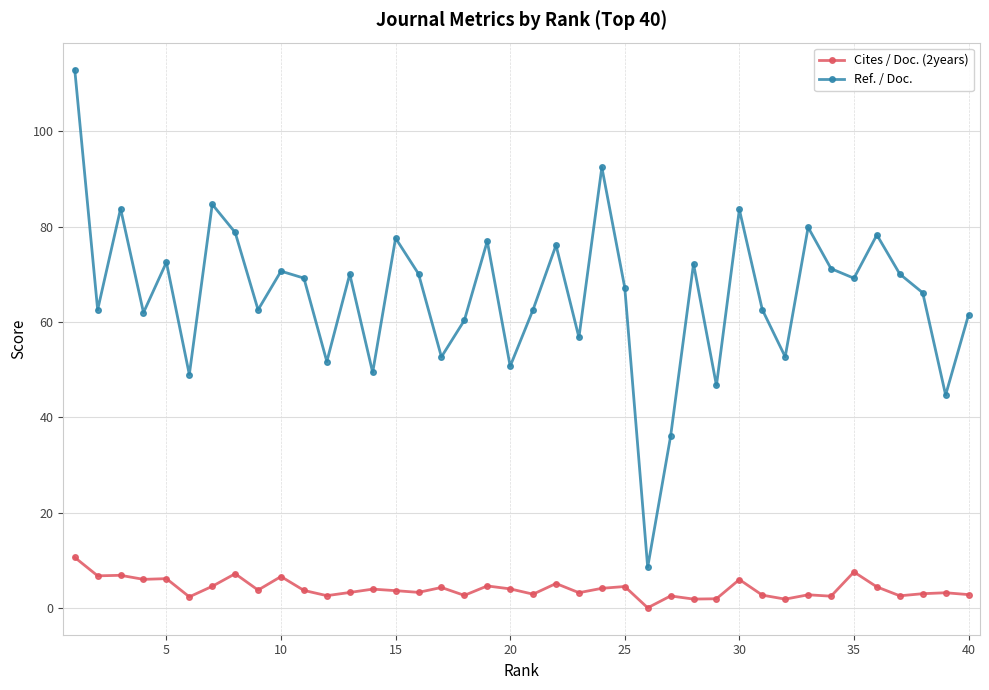

How many interior local peaks does the Ref. / Doc. series have?

13